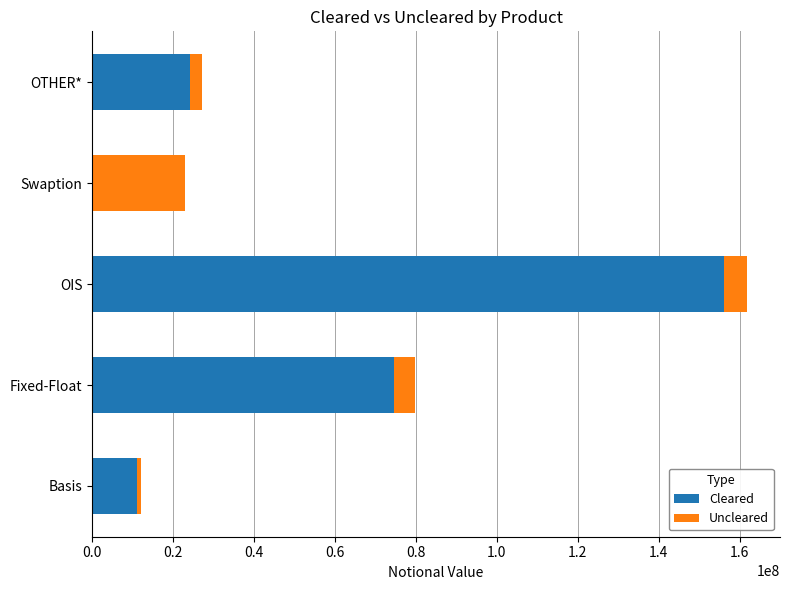

At which label is Cleared closest to 78049153?

Fixed-Float